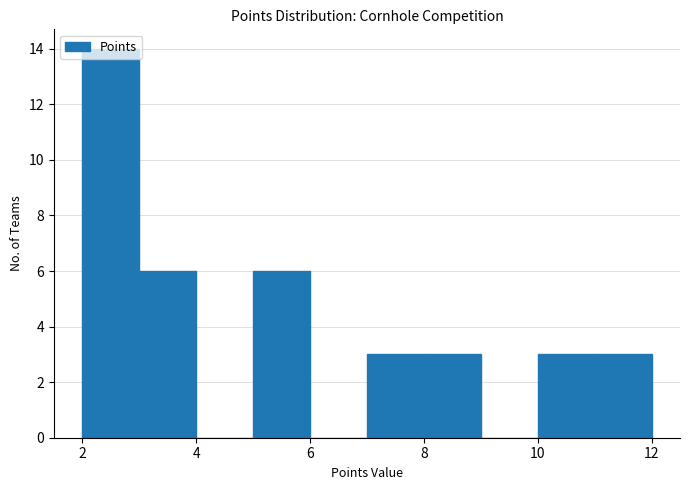

Over which range of the x-axis is the bar tallest?

2 to 3